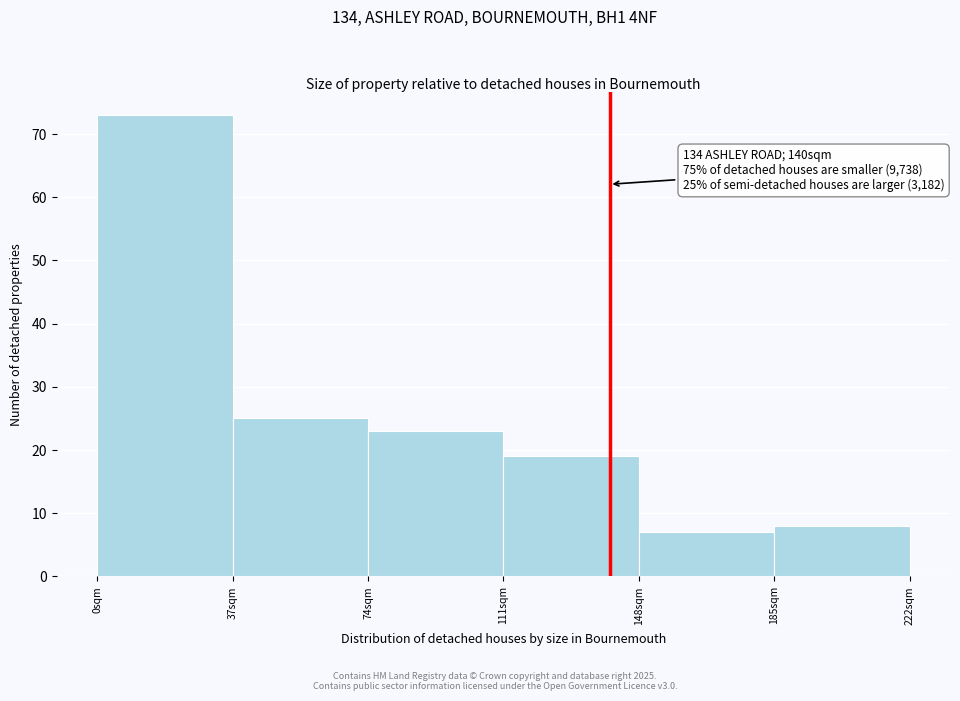

Over which range of the x-axis is the bar tallest?

0 to 37